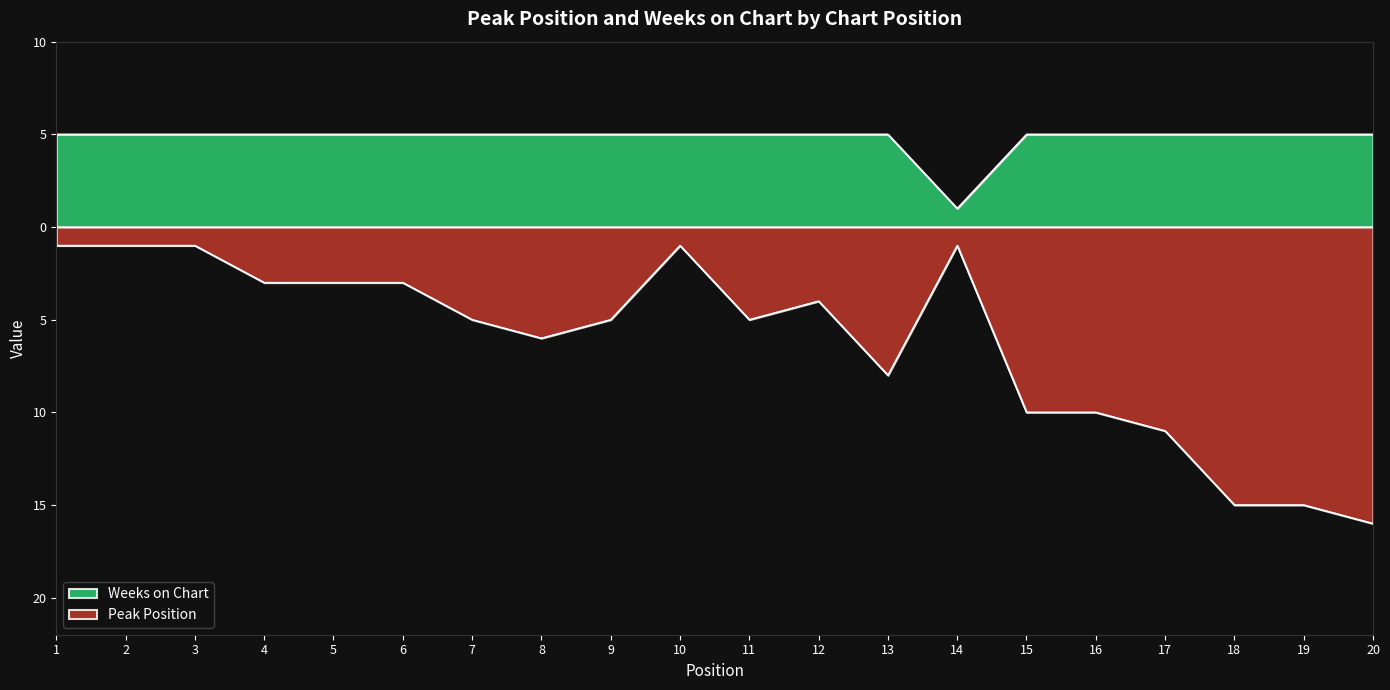

What is the minimum value shown in the chart?

-16